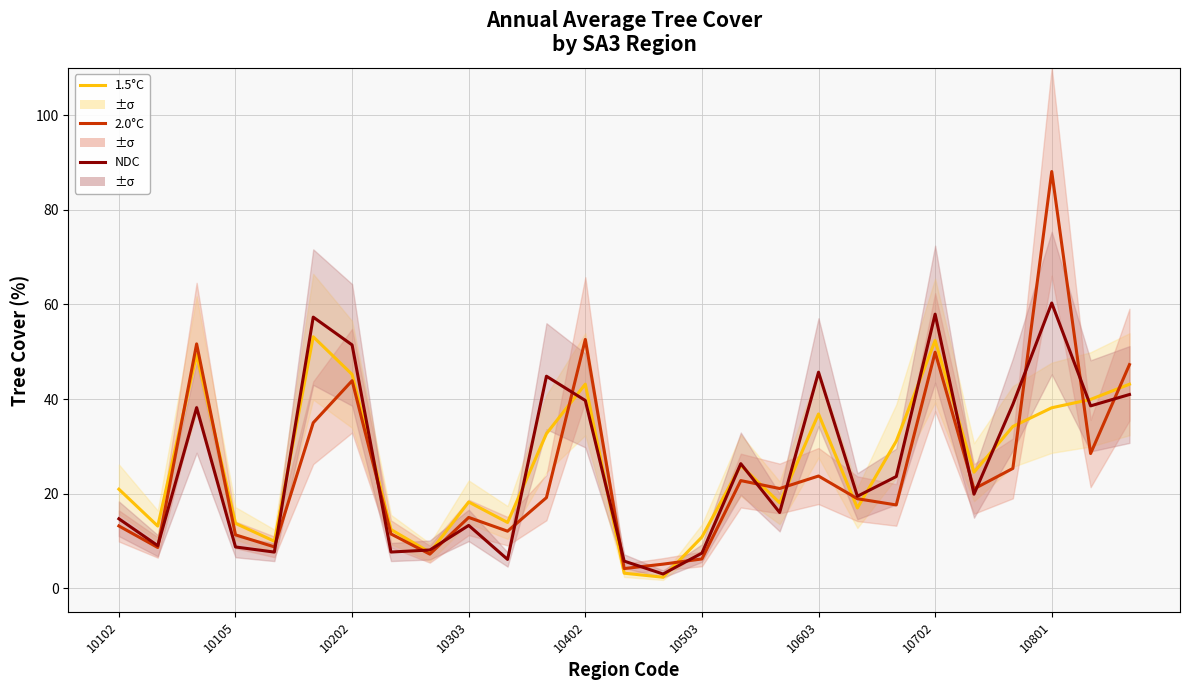

Count the number of data series in this chart.

3